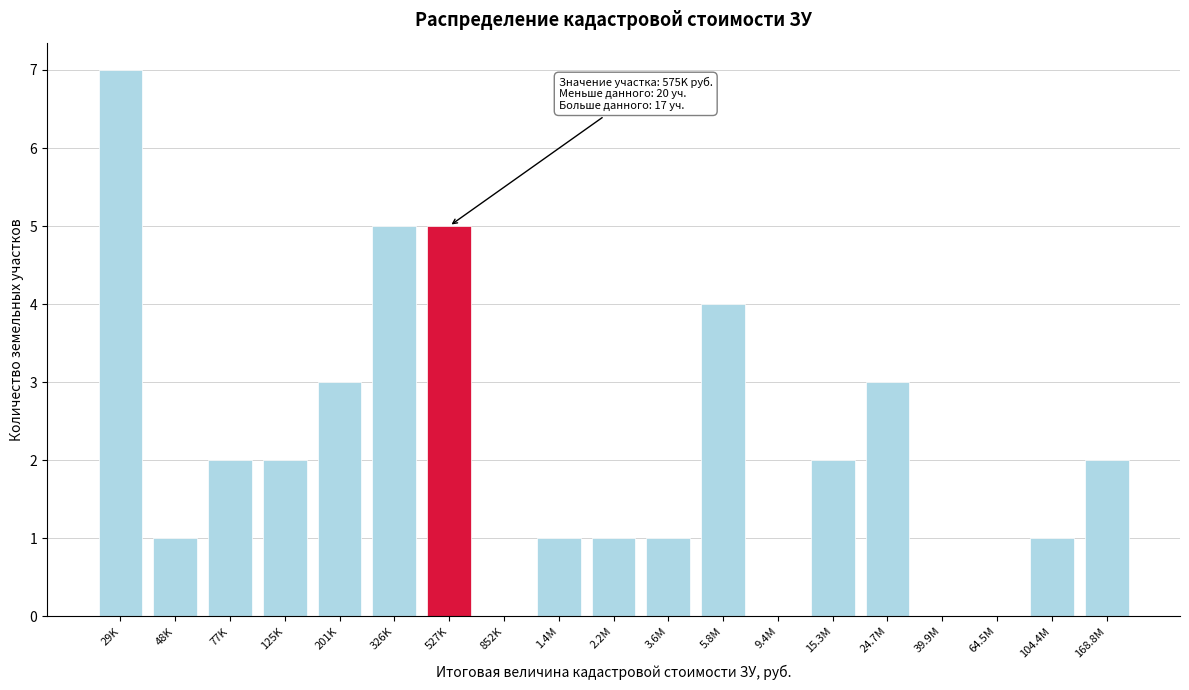

Reading left to right, transcribe all the data shown in this chart.

29K=7	48K=1	77K=2	125K=2	201K=3	326K=5	527K=5	852K=0	1.4M=1	2.2M=1	3.6M=1	5.8M=4	9.4M=0	15.3M=2	24.7M=3	39.9M=0	64.5M=0	104.4M=1	168.8M=2